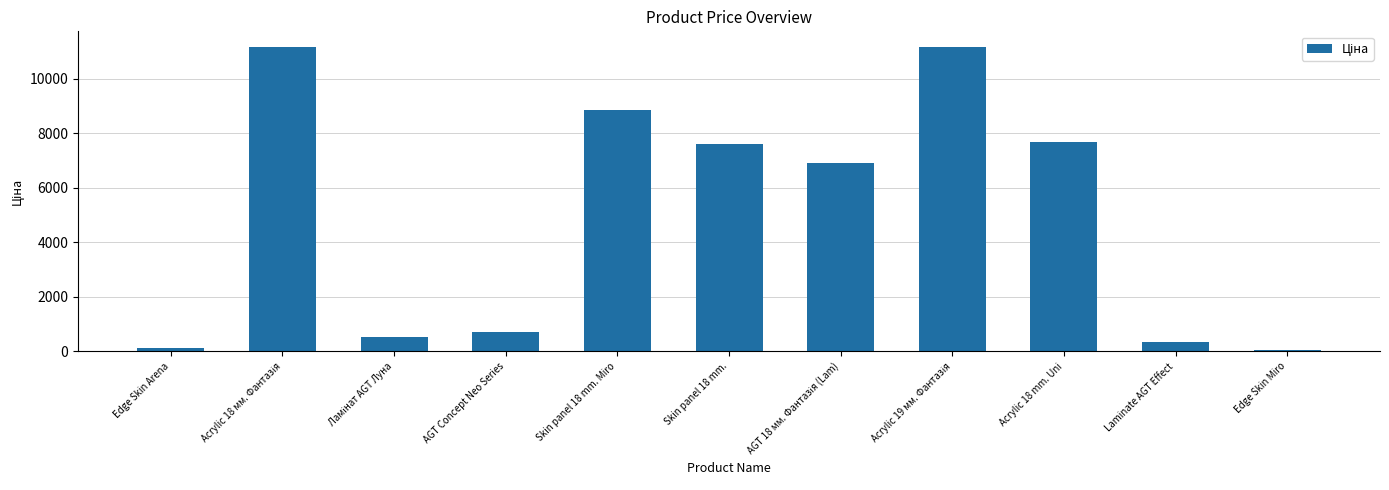

What is the greatest value displayed?

11188.2